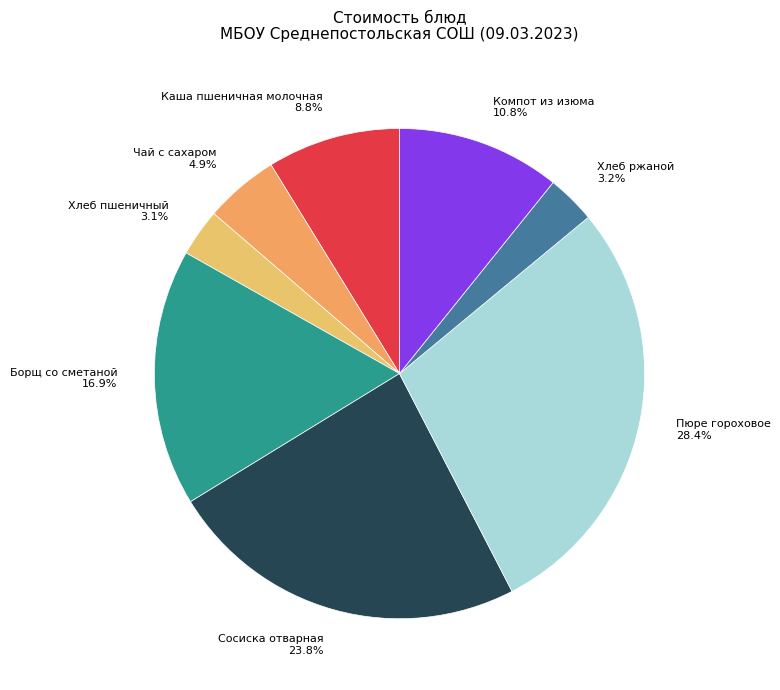

Which slice is the largest?

Пюре гороховое